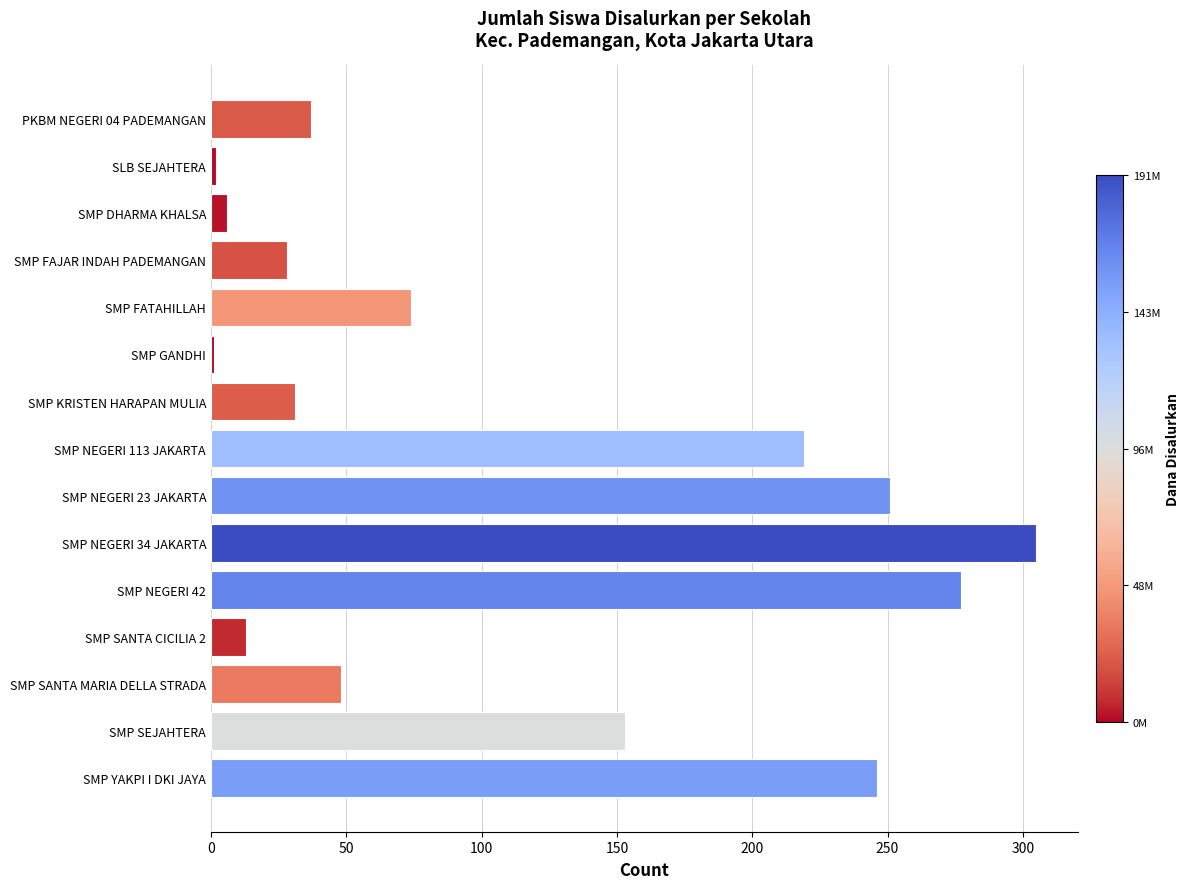

What is the greatest value displayed?

305